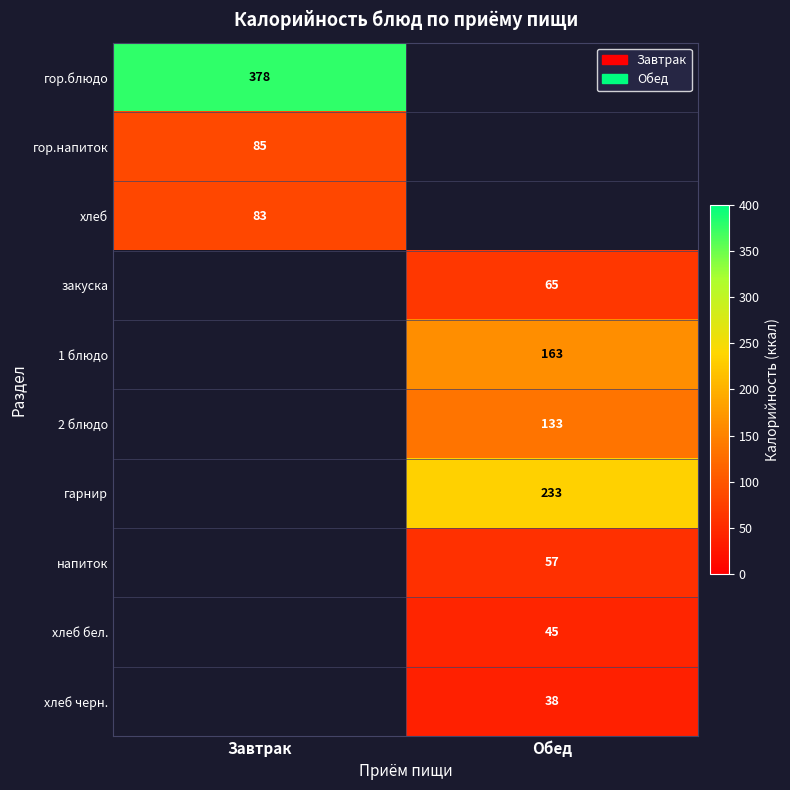

The закуска series shows 85.6 at Обед. True or false?

False